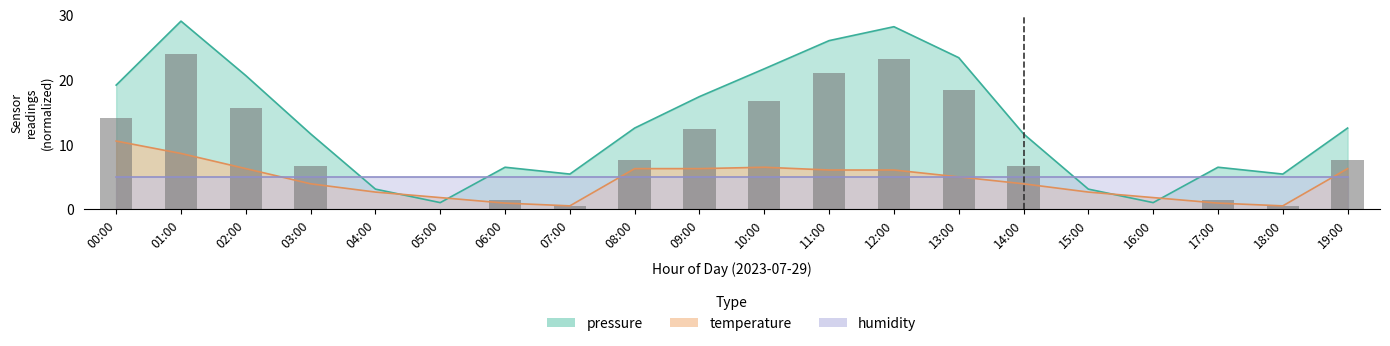

At which category is the sum across all series the highest?

01:00